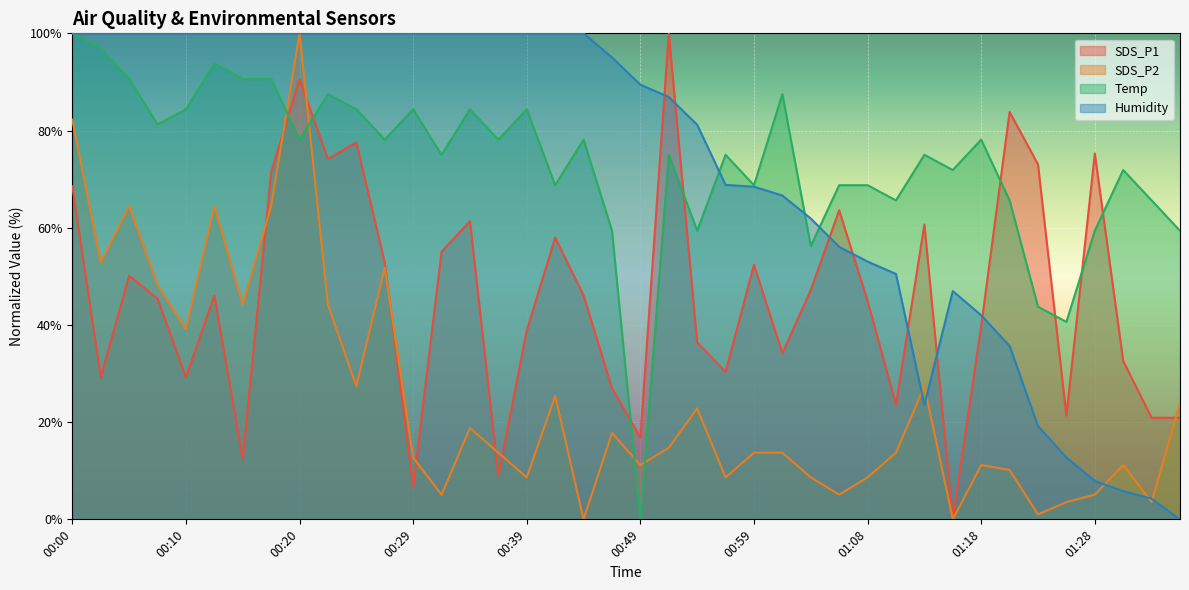

What are all the series names shown in the legend?

SDS_P1, SDS_P2, Temp, Humidity